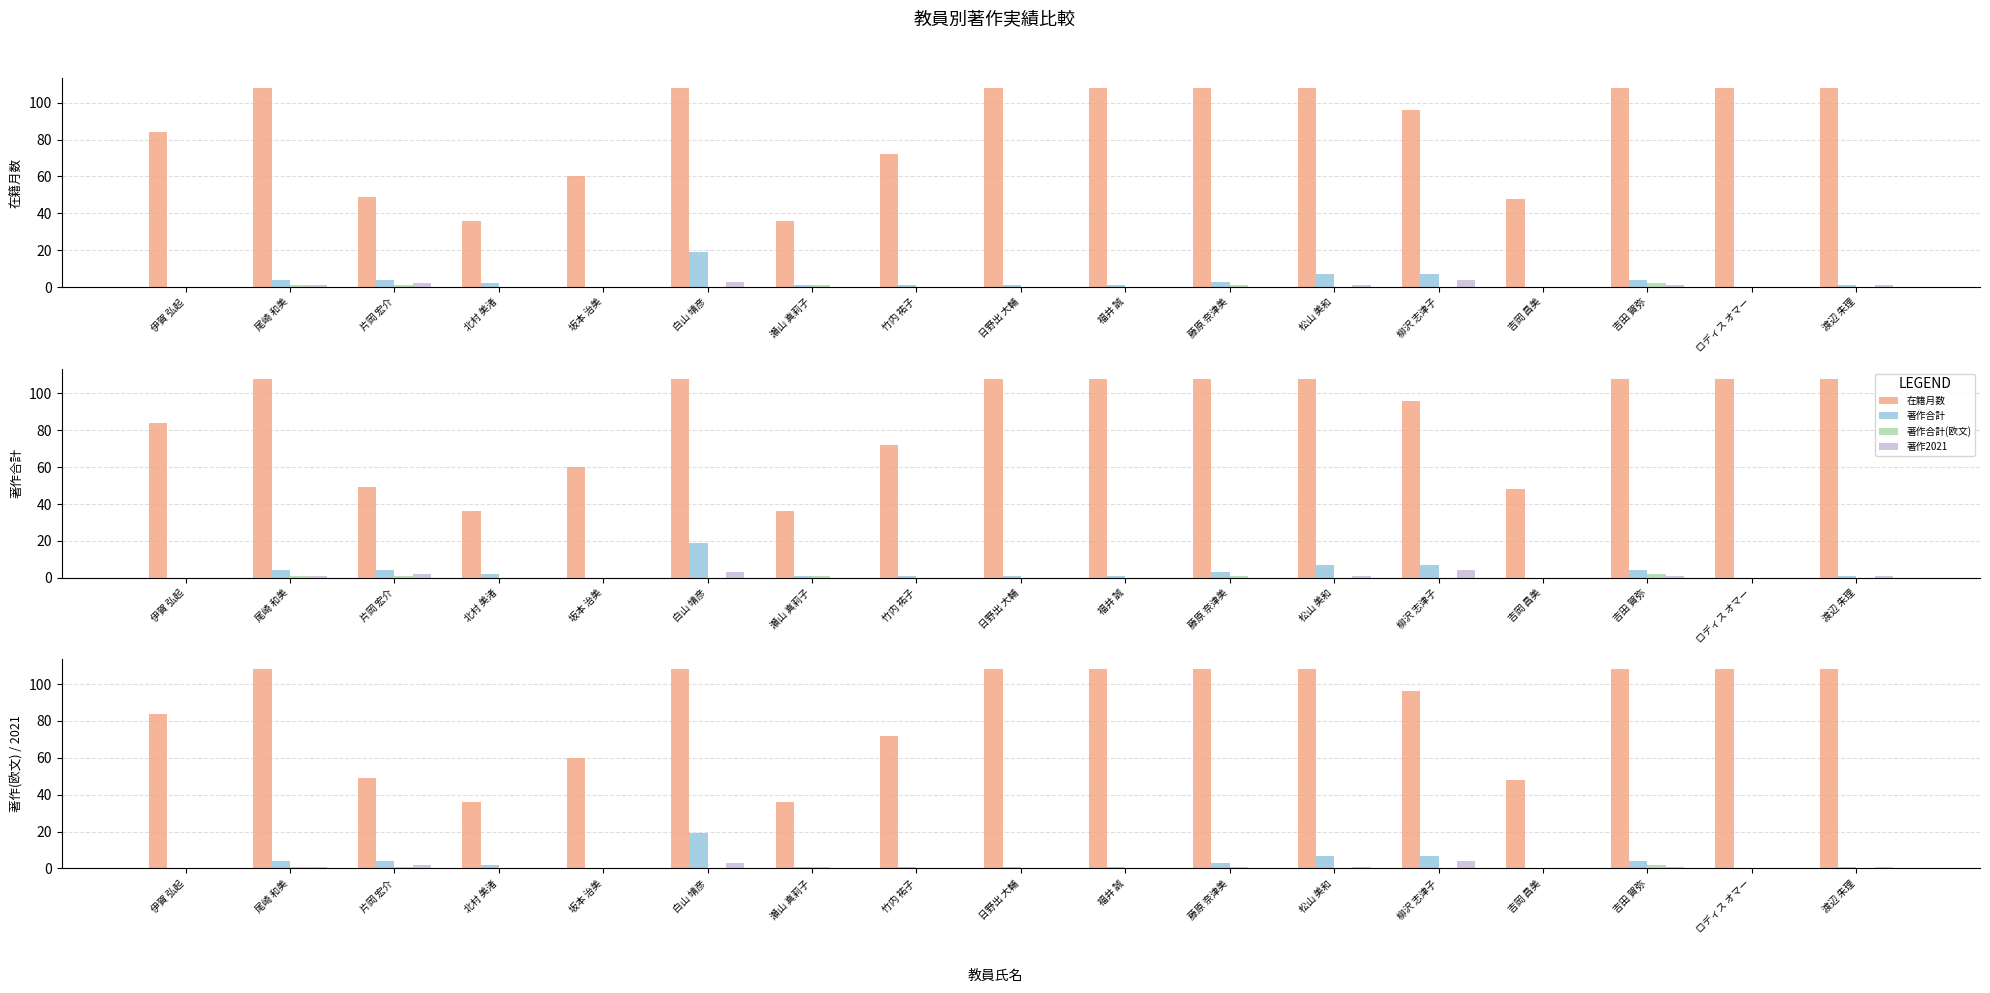

What position from the right is 白山 靖彦?

12